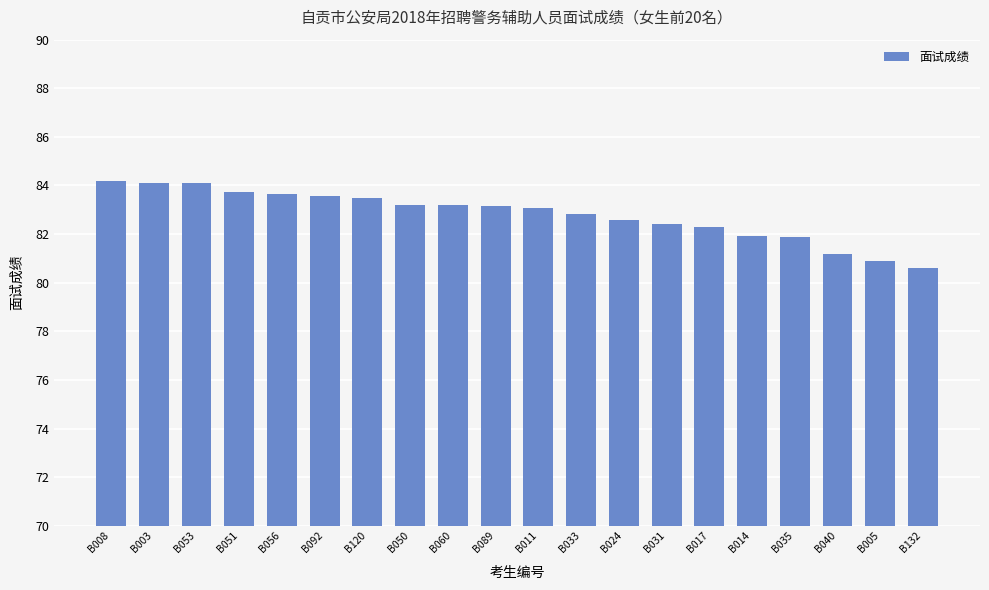

What is the value of the 4th bar from the left?

83.7